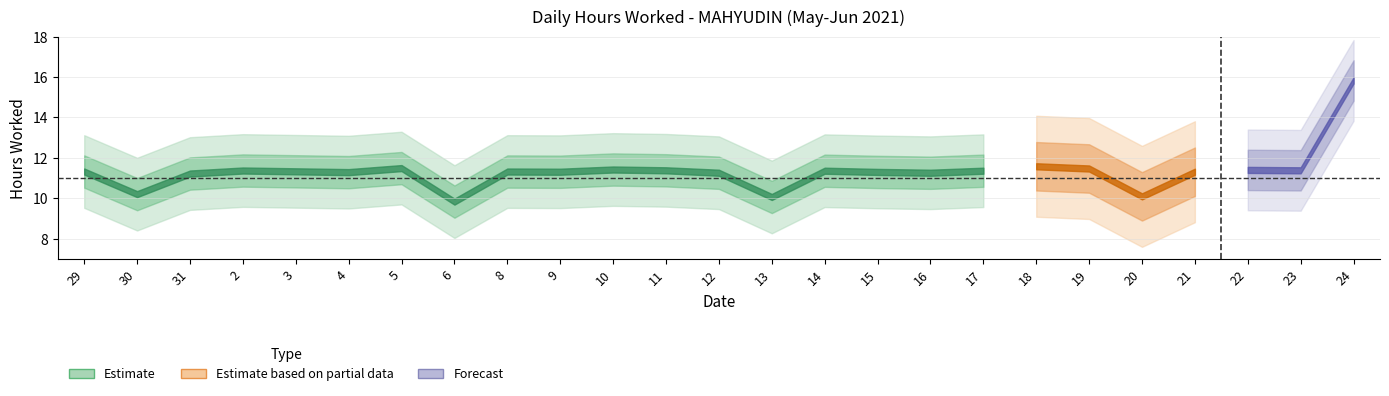

What is the difference between the maximum and minimum values?

6.0